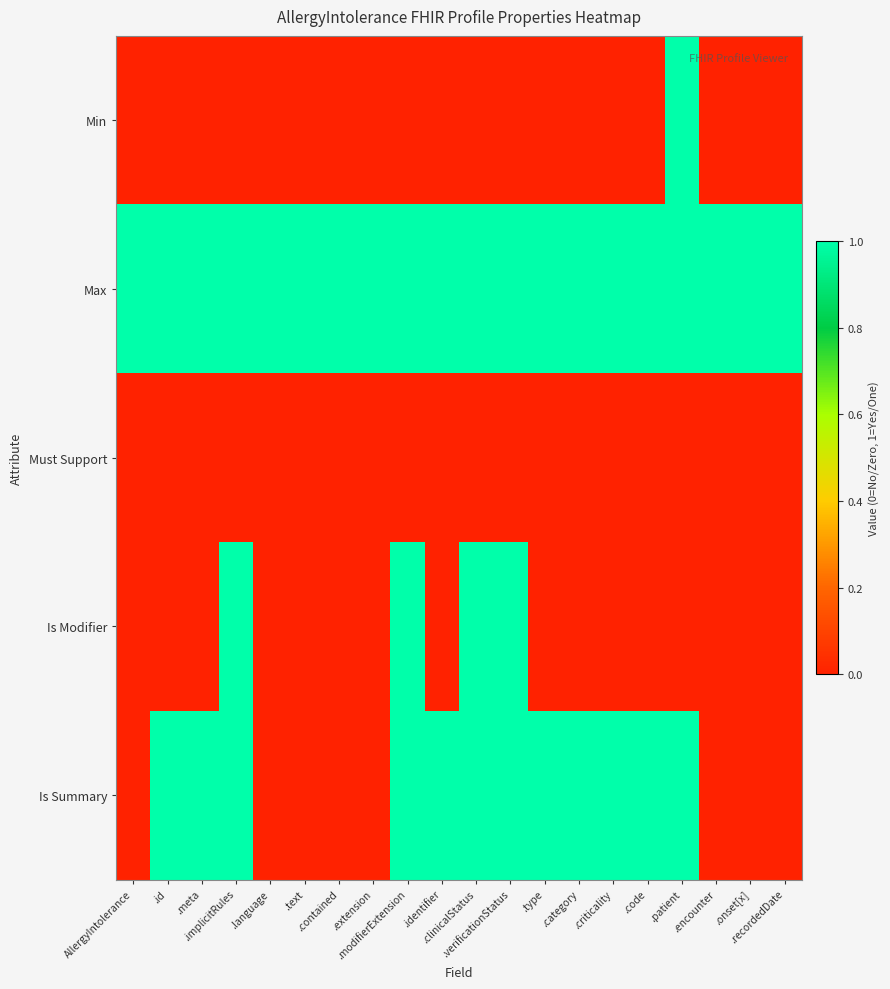

Which category has the lowest value across all series?

AllergyIntolerance